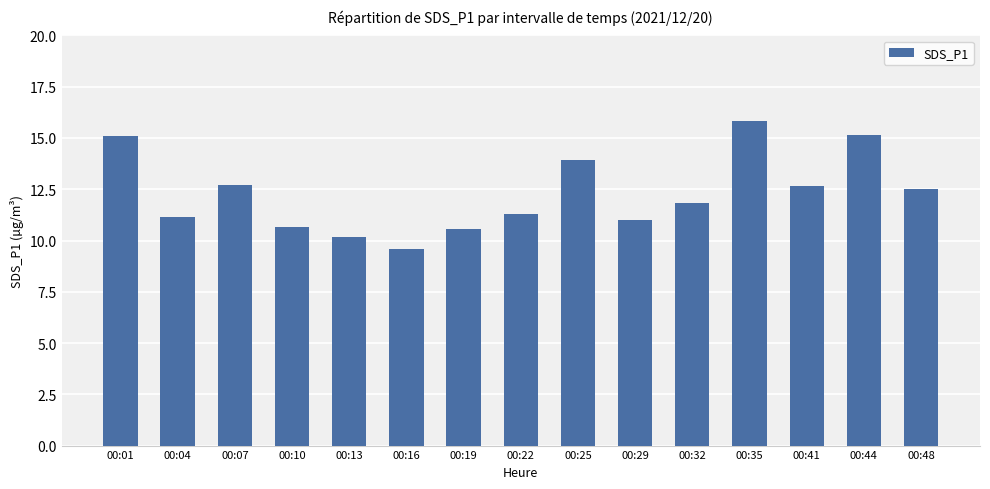

Where does the data first go above 11?

00:01